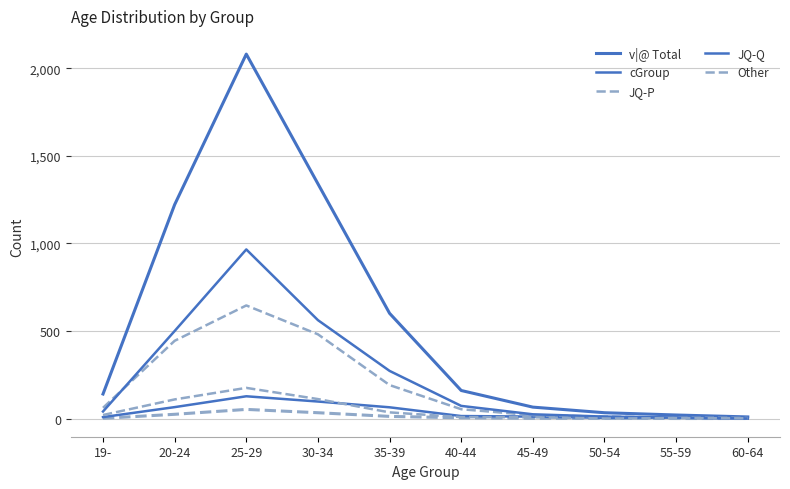

Between which two adjacent categories do Other and JQ-Q first intersect?

55-59 and 60-64